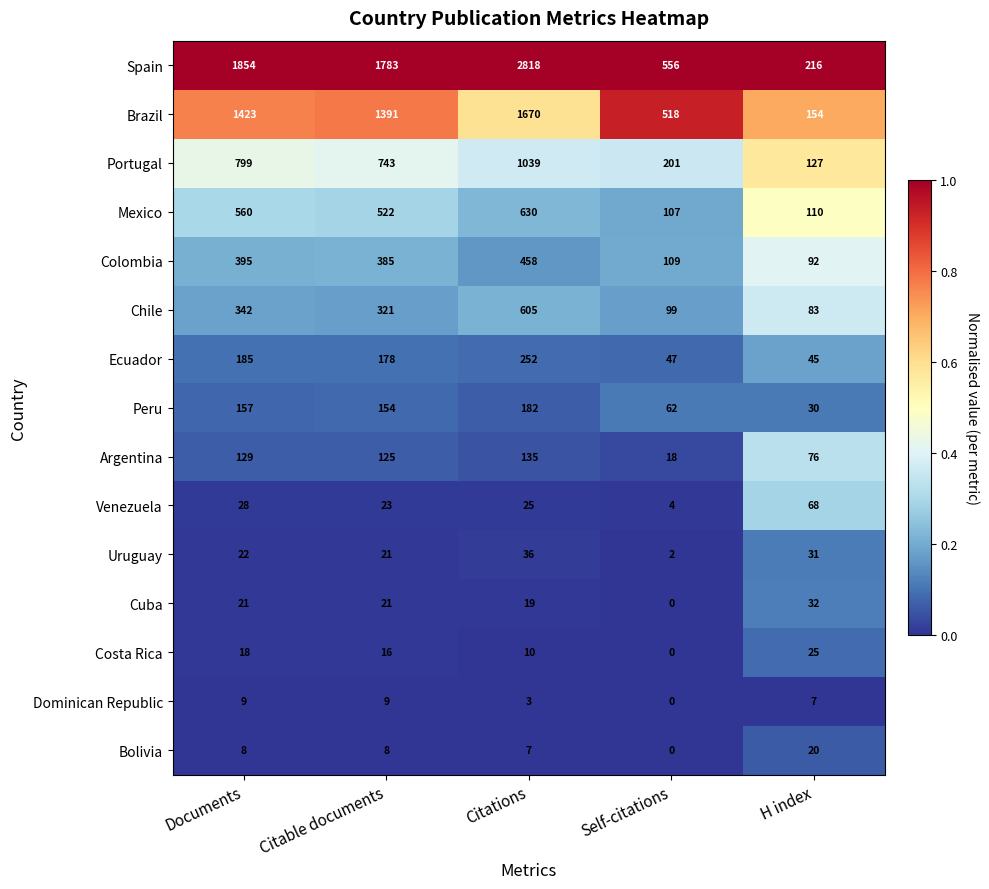

Which series has the widest spread of values?

Spain